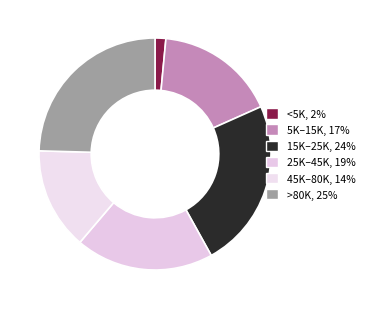

How many slices are in this pie chart?

6